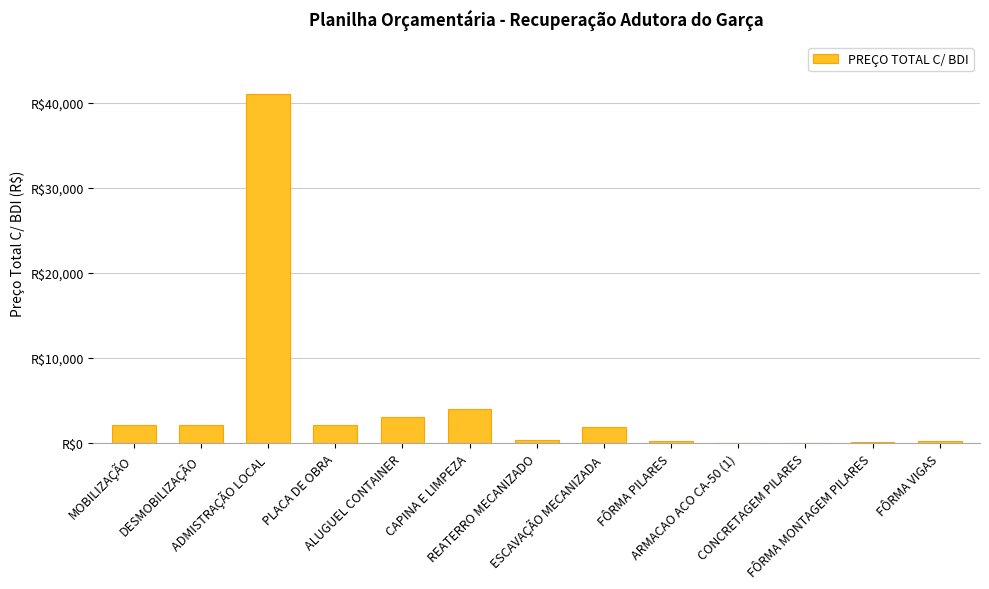

List the labels in order of value, largest first.

ADMISTRAÇÃO LOCAL, CAPINA E LIMPEZA, ALUGUEL CONTAINER, PLACA DE OBRA, MOBILIZAÇÃO, DESMOBILIZAÇÃO, ESCAVAÇÃO MECANIZADA, REATERRO MECANIZADO, FÔRMA PILARES, FÔRMA VIGAS, FÔRMA MONTAGEM PILARES, ARMACAO ACO CA-50 (1), CONCRETAGEM PILARES